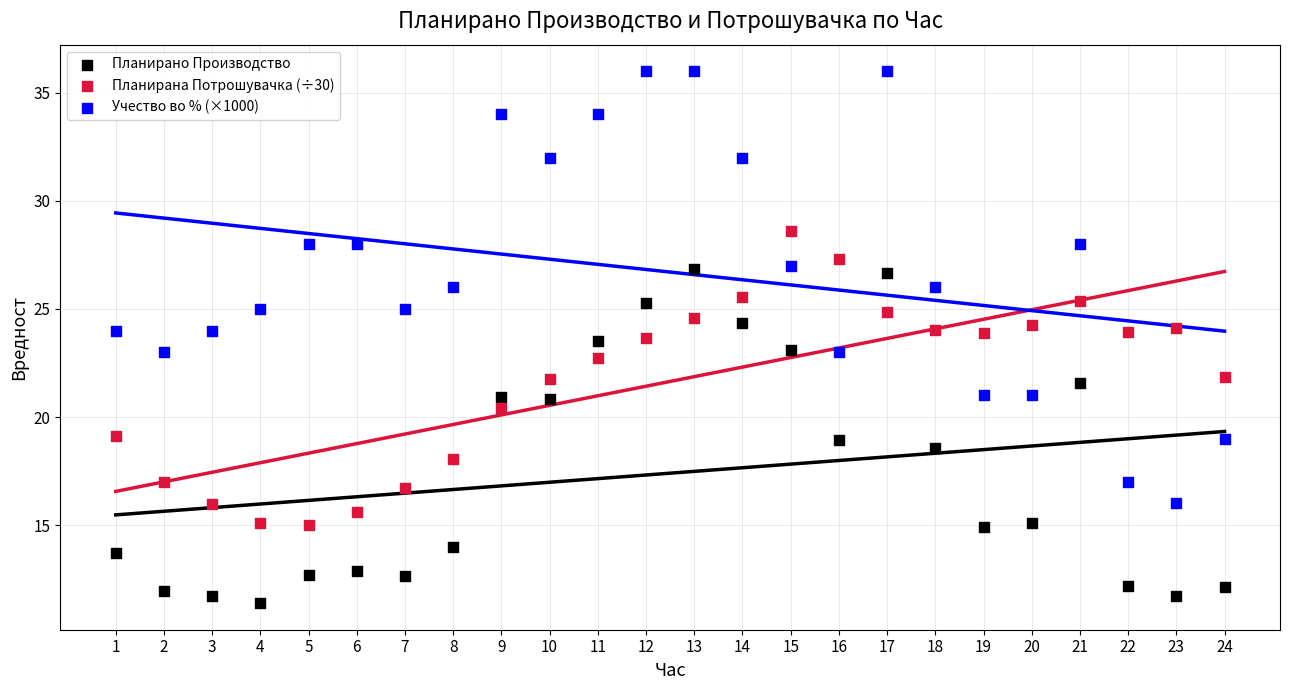

What are all the series names shown in the legend?

Планирано Производство, Планирана Потрошувачка (÷30), Учество во % (×1000)